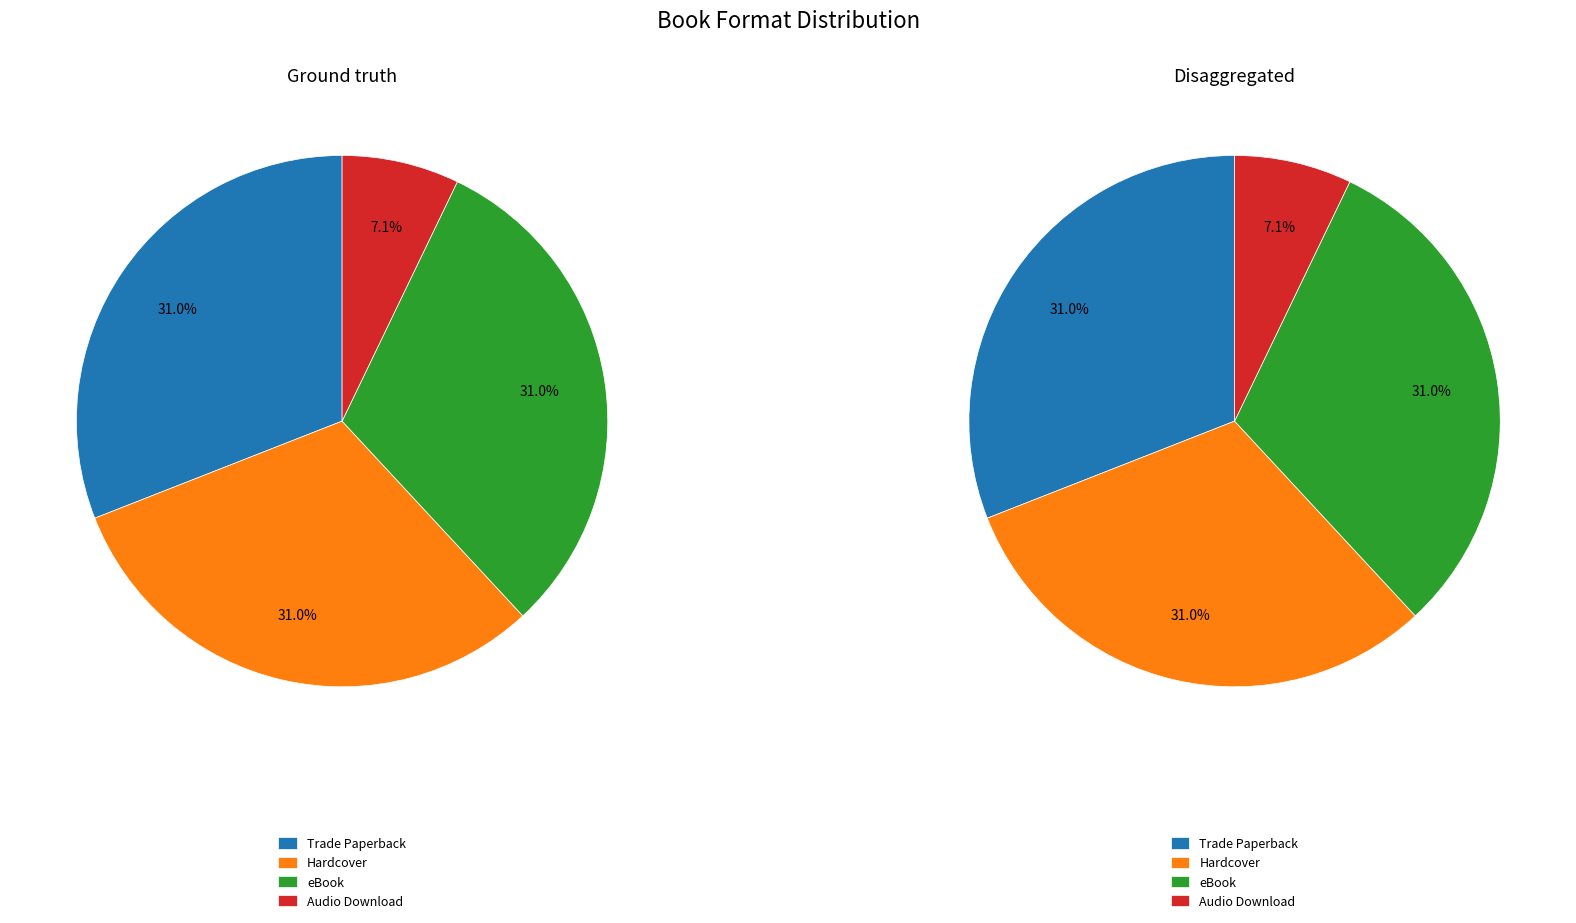

What is the ratio of the value at Trade Paperback to the value at eBook?

1.0